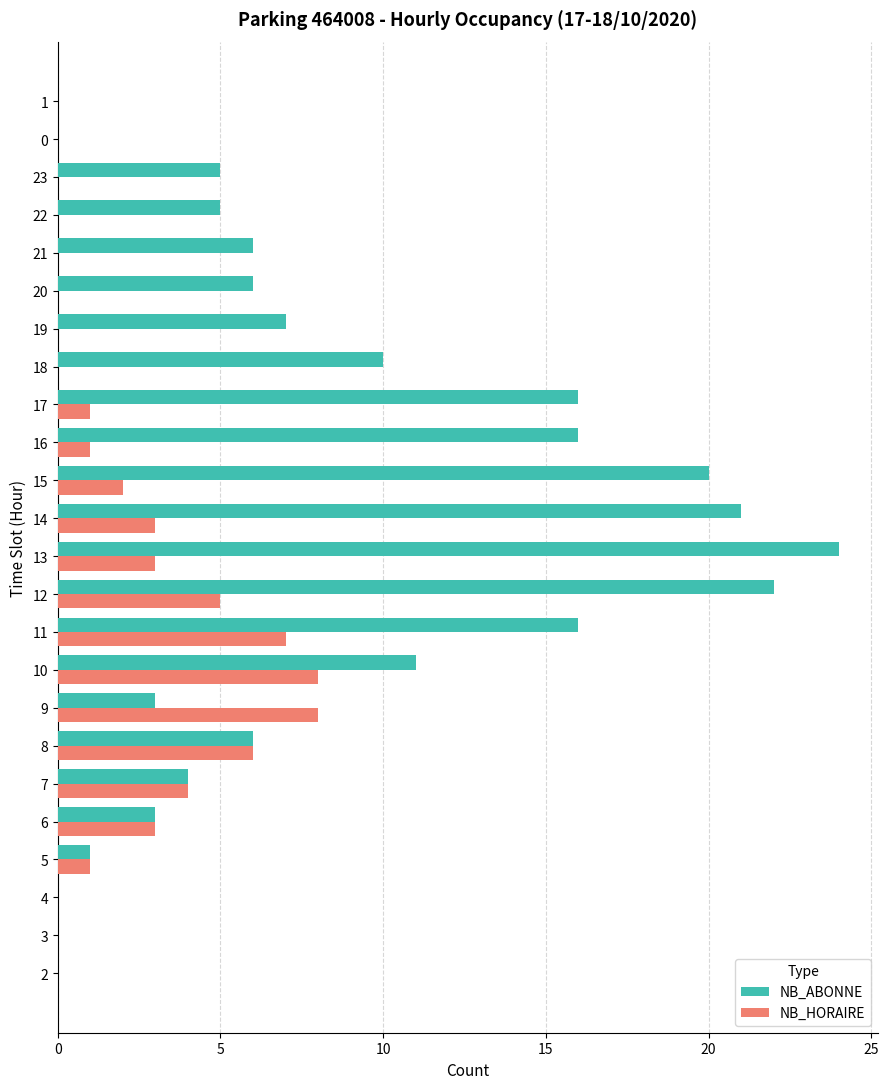

Between 8 and 10, which series saw the biggest shift?

NB_ABONNE